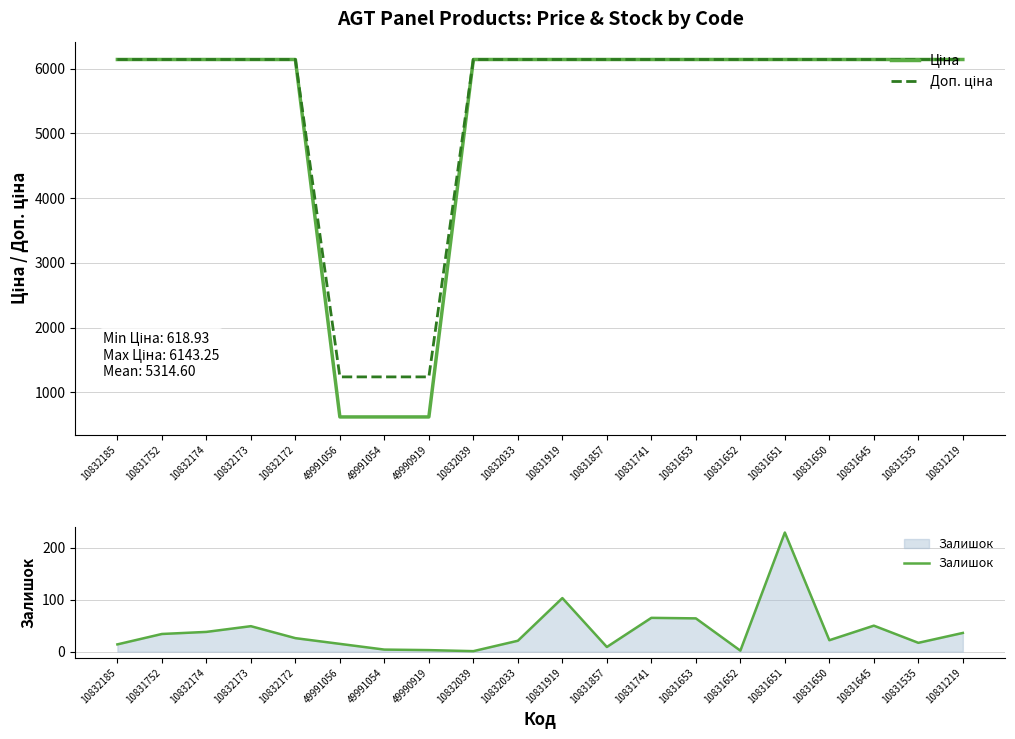

Which series has the largest range (max minus min)?

Ціна